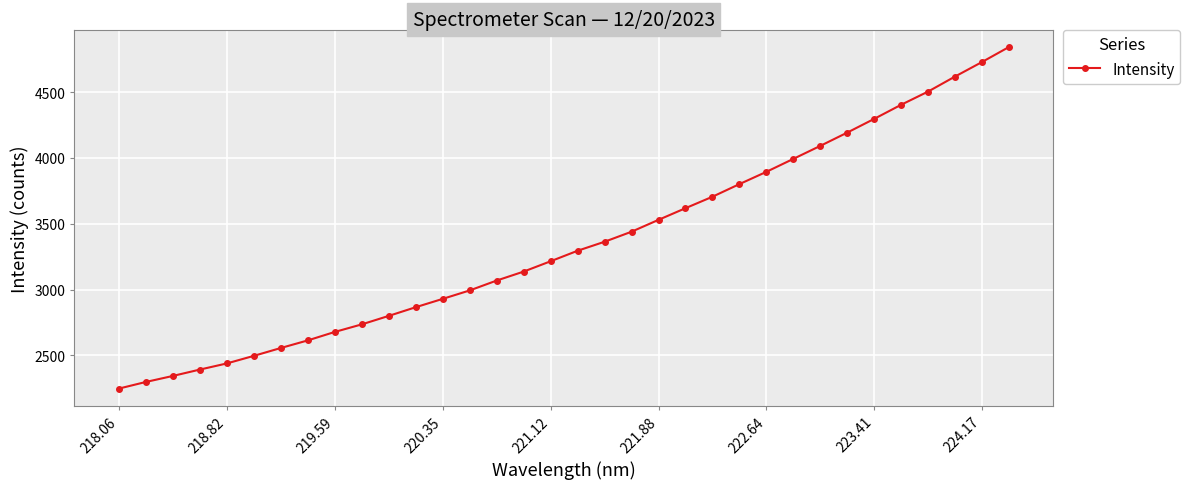

What is the minimum value shown in the chart?

2248.5